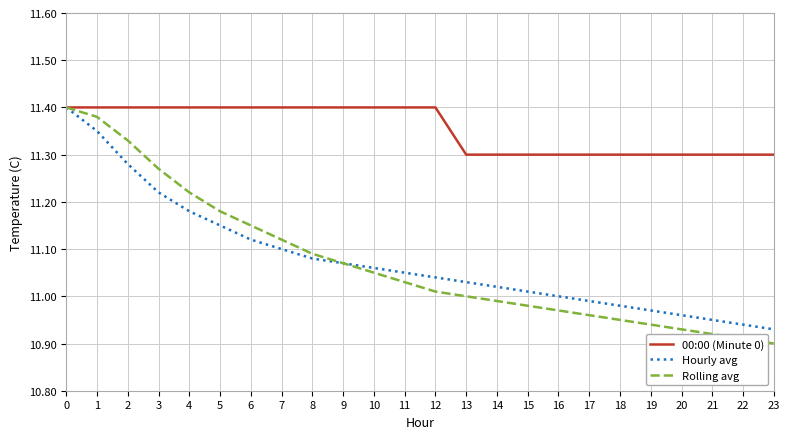

How many series are shown in this chart?

3